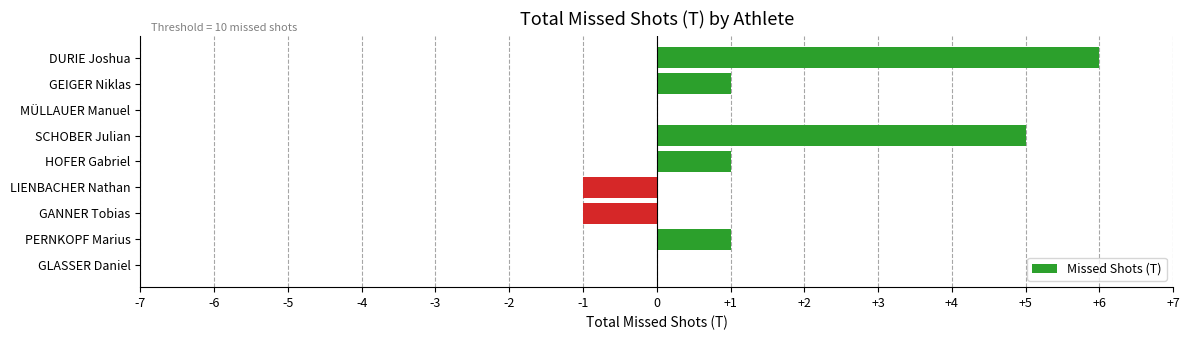

Is it true that the value at GLASSER Daniel is 0?

True